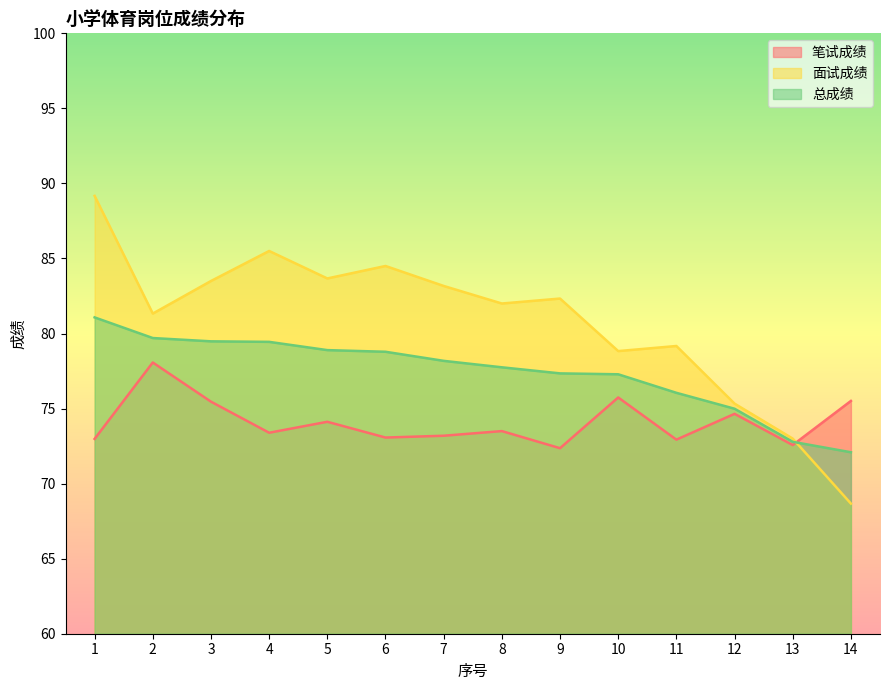

What is the total value across all series at 9?

232.0